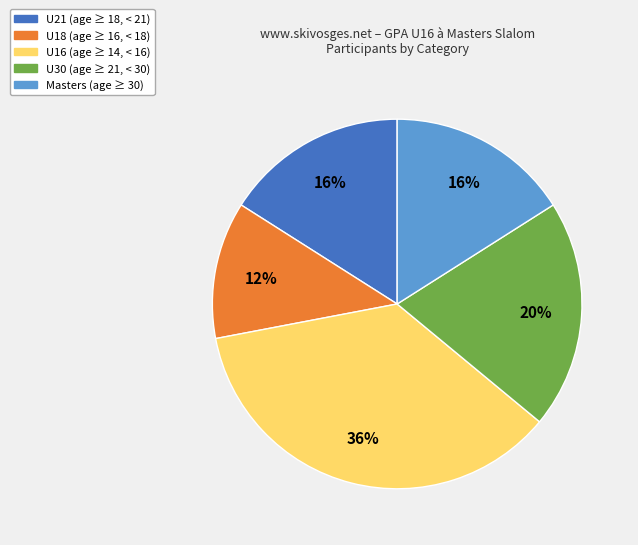

To the nearest percent, what is the difference between the largest and smallest slice percentages?

24%